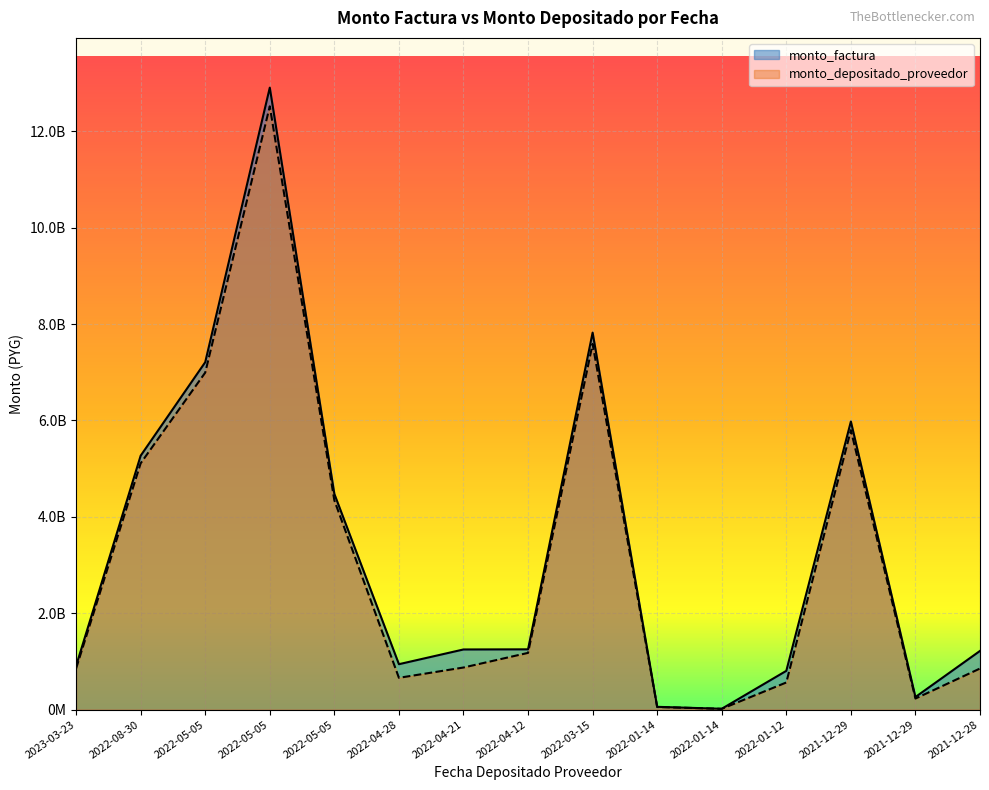

True or false: monto_depositado_proveedor and monto_factura cross at least once.

False